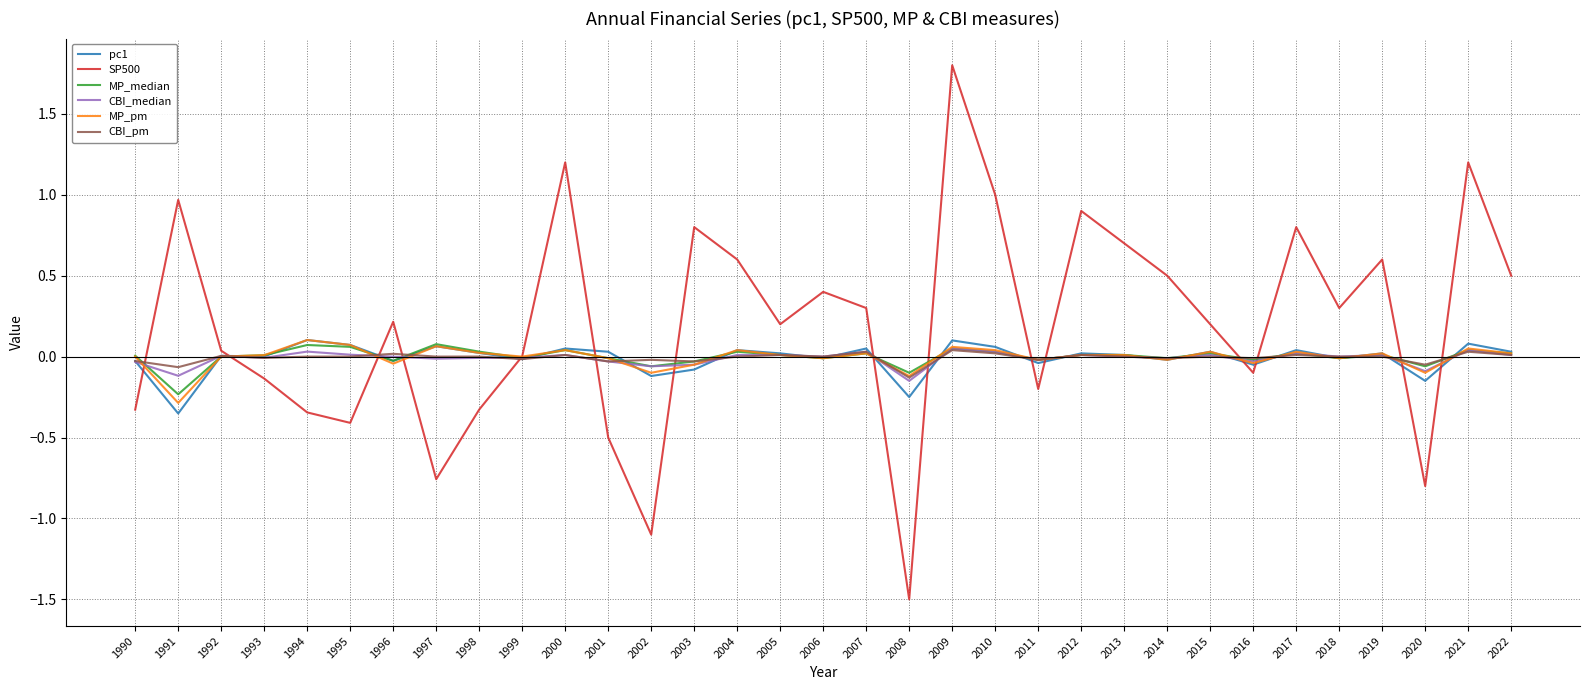

Which series has the largest range (max minus min)?

SP500